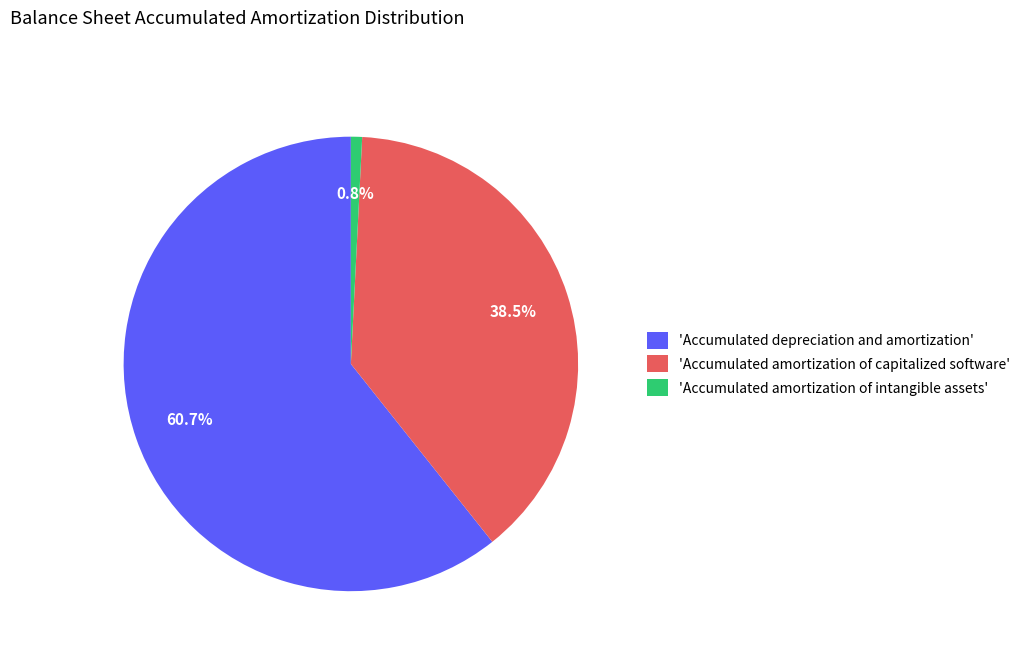

Which category has the smallest portion of the pie?

'Accumulated amortization of intangible assets'